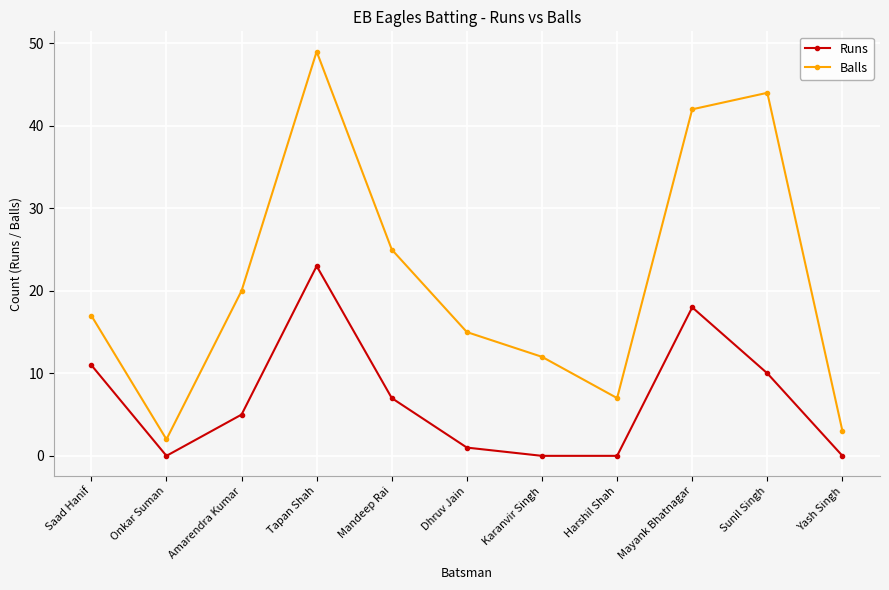

Which series has the widest spread of values?

Balls